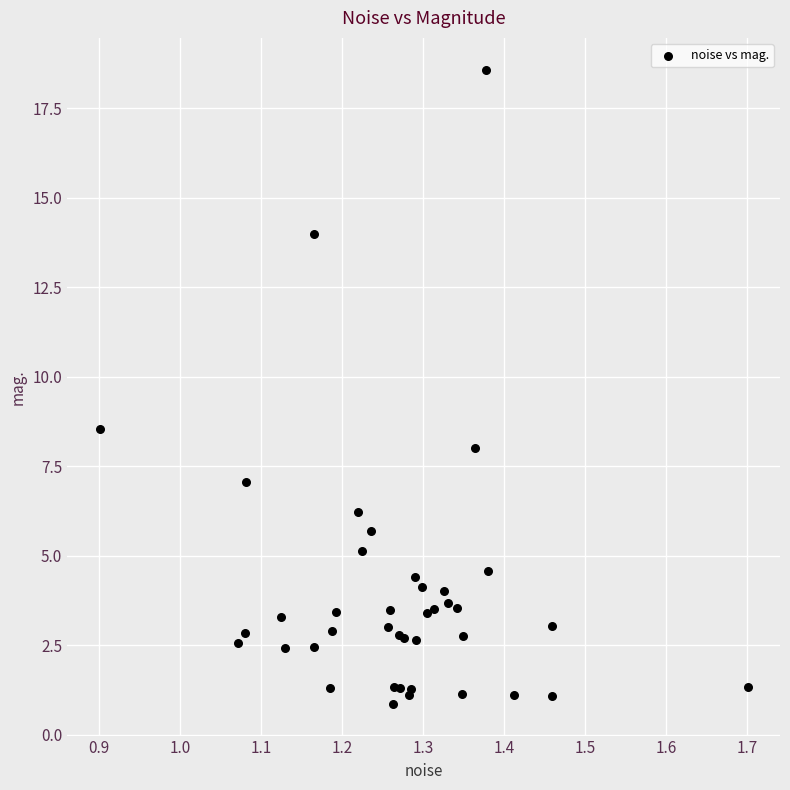

What Y value in the scatter plot is closest to 9?

8.5